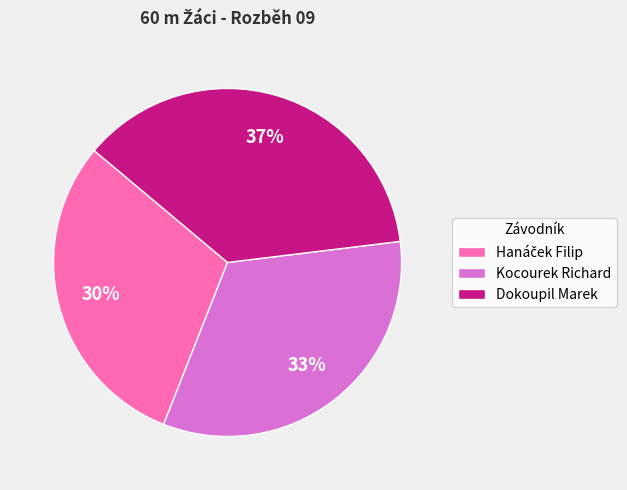

The Kocourek Richard slice represents 39% of the pie. True or false?

False